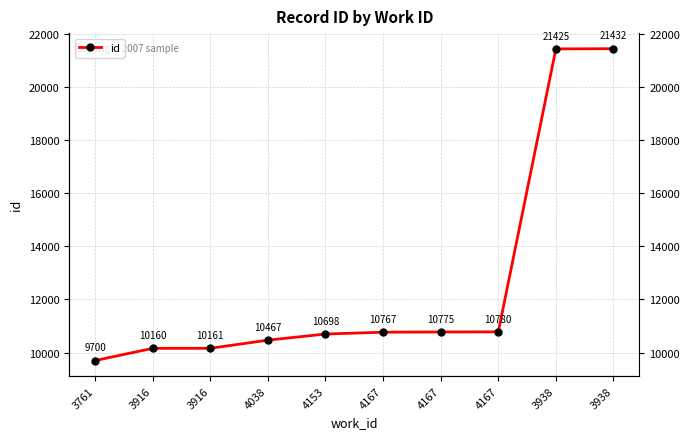

What is the sum of the values at 3761 and 4167?

20480